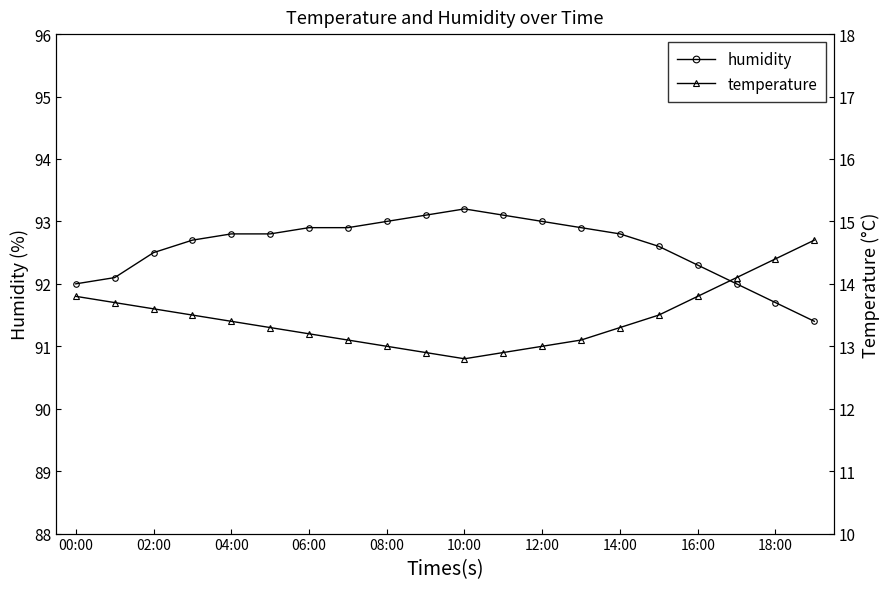

Which series has the largest total across all categories?

humidity